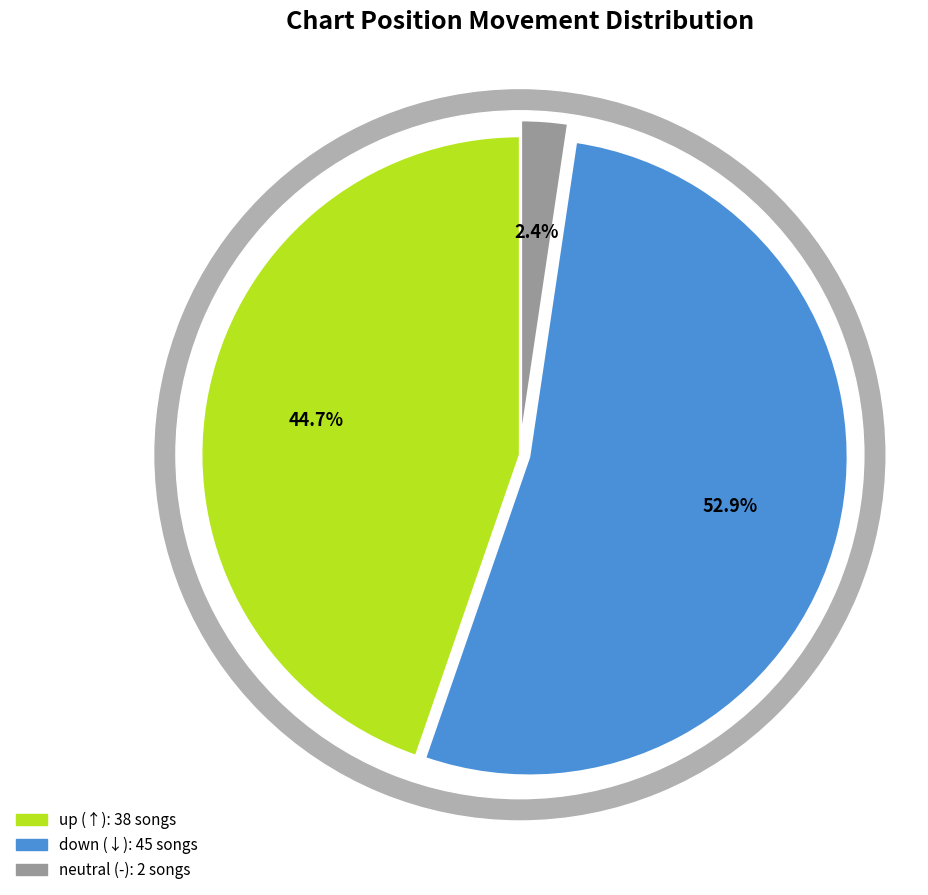

Is there a majority slice in this chart?

Yes